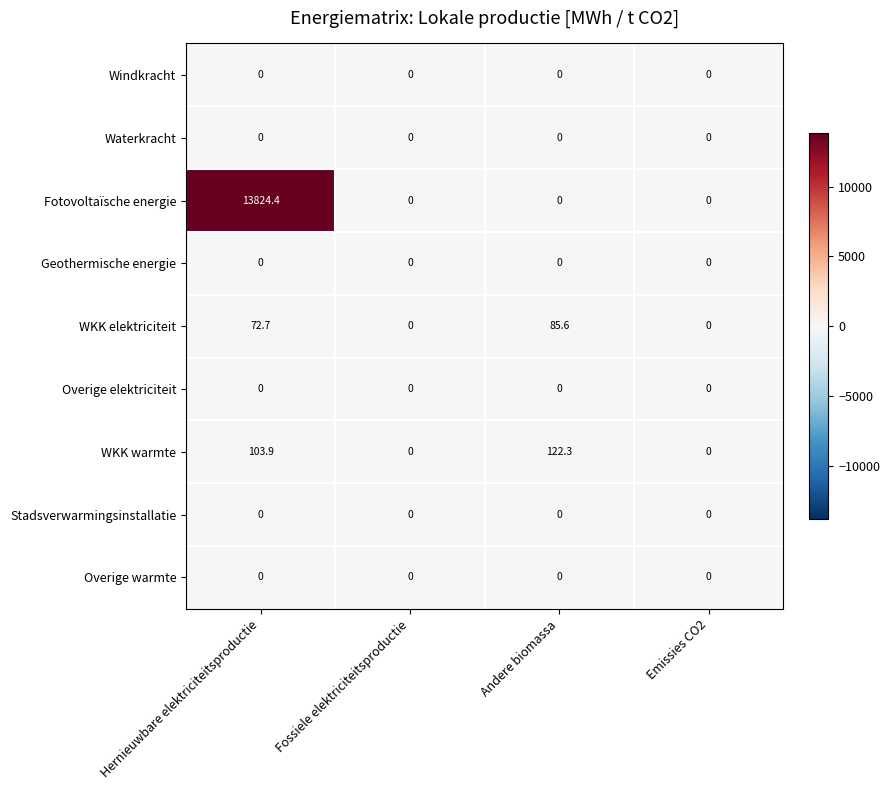

At which category is the sum across all series the highest?

Hernieuwbare elektriciteitsproductie